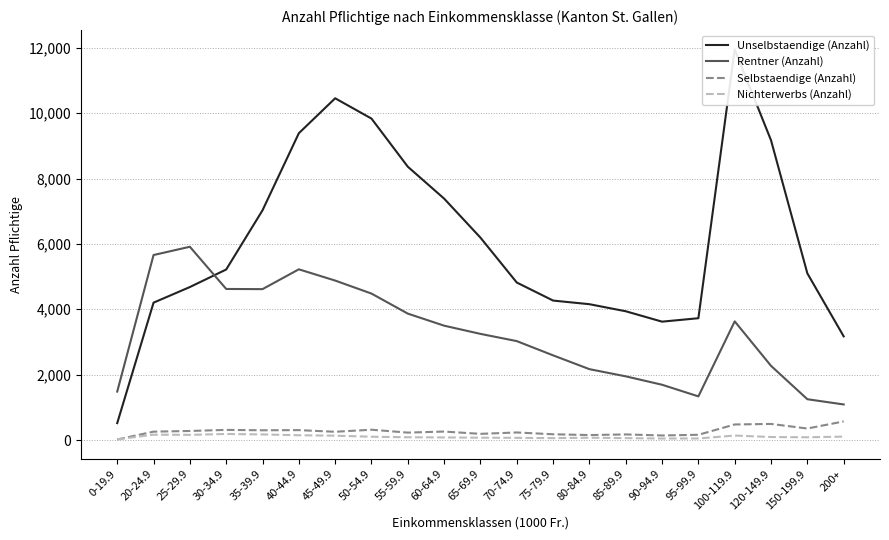

Reading left to right, extract all data points from this chart.

Unselbstaendige (Anzahl): 0-19.9=517	20-24.9=4202	25-29.9=4680	30-34.9=5216	35-39.9=7027	40-44.9=9385	45-49.9=10454	50-54.9=9833	55-59.9=8361	60-64.9=7385	65-69.9=6191	70-74.9=4818	75-79.9=4266	80-84.9=4155	85-89.9=3939	90-94.9=3621	95-99.9=3726	100-119.9=11944	120-149.9=9168	150-199.9=5098	200+=3171
Rentner (Anzahl): 0-19.9=1482	20-24.9=5659	25-29.9=5912	30-34.9=4621	35-39.9=4616	40-44.9=5222	45-49.9=4878	50-54.9=4480	55-59.9=3867	60-64.9=3498	65-69.9=3247	70-74.9=3026	75-79.9=2590	80-84.9=2168	85-89.9=1948	90-94.9=1691	95-99.9=1335	100-119.9=3630	120-149.9=2269	150-199.9=1248	200+=1088
Selbstaendige (Anzahl): 0-19.9=15	20-24.9=256	25-29.9=277	30-34.9=310	35-39.9=298	40-44.9=303	45-49.9=252	50-54.9=315	55-59.9=227	60-64.9=259	65-69.9=189	70-74.9=231	75-79.9=176	80-84.9=152	85-89.9=171	90-94.9=139	95-99.9=160	100-119.9=476	120-149.9=492	150-199.9=352	200+=569
Nichterwerbs (Anzahl): 0-19.9=20	20-24.9=164	25-29.9=158	30-34.9=185	35-39.9=171	40-44.9=146	45-49.9=133	50-54.9=101	55-59.9=85	60-64.9=79	65-69.9=71	70-74.9=67	75-79.9=58	80-84.9=70	85-89.9=58	90-94.9=46	95-99.9=48	100-119.9=137	120-149.9=92	150-199.9=84	200+=104